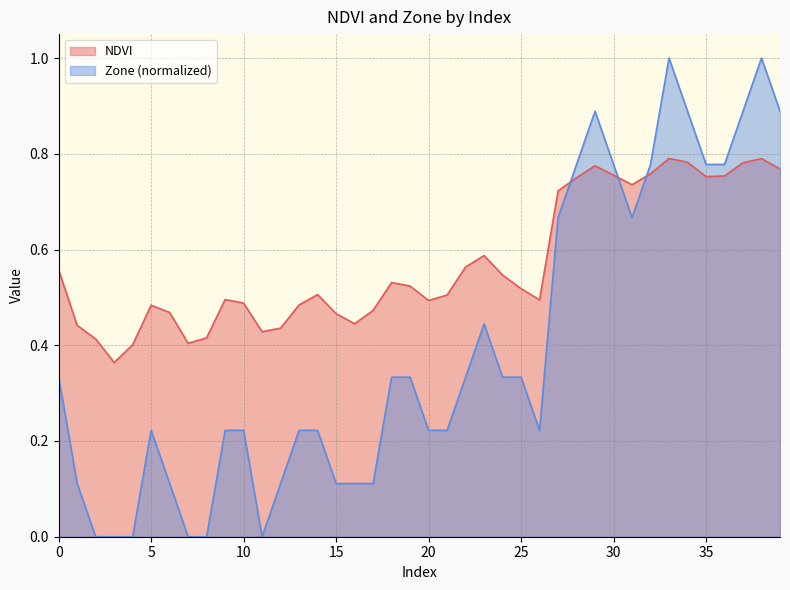

How many times do NDVI and Zone cross each other?

3